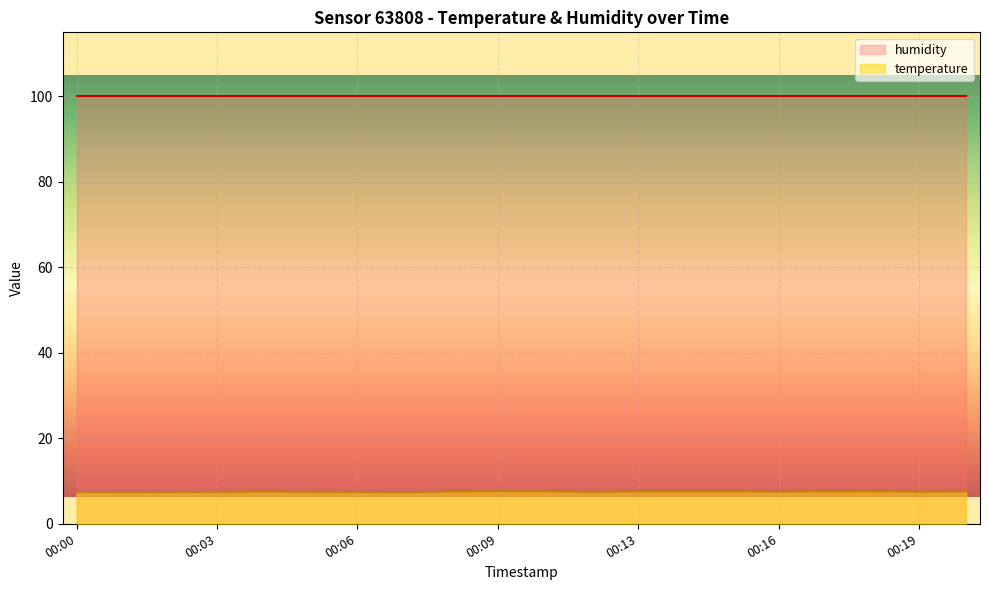

What is the average value?

7.5